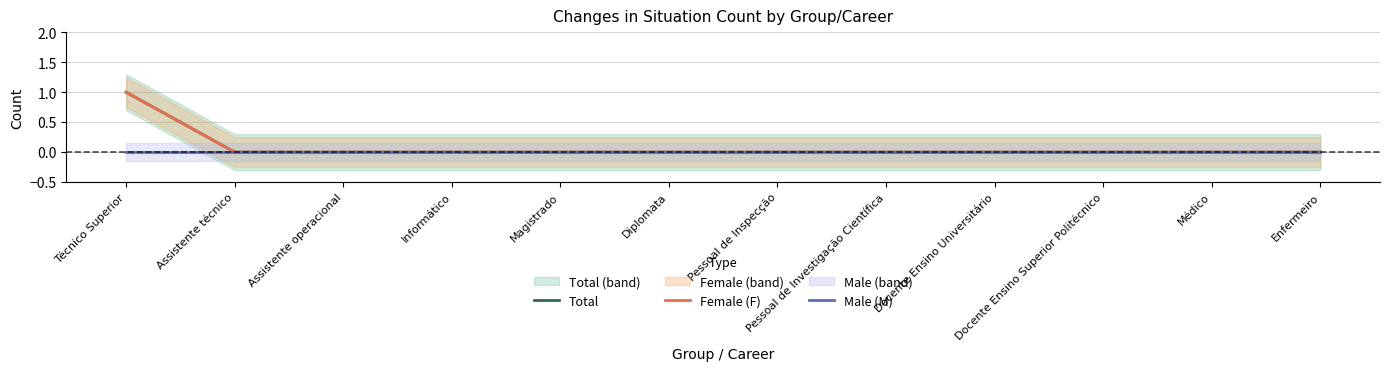

Reading right to left, transcribe all the data shown in this chart.

Total: 0	0	0	0	0	0	0	0	0	0	0	1
Female (F): 0	0	0	0	0	0	0	0	0	0	0	1
Male (M): 0	0	0	0	0	0	0	0	0	0	0	0